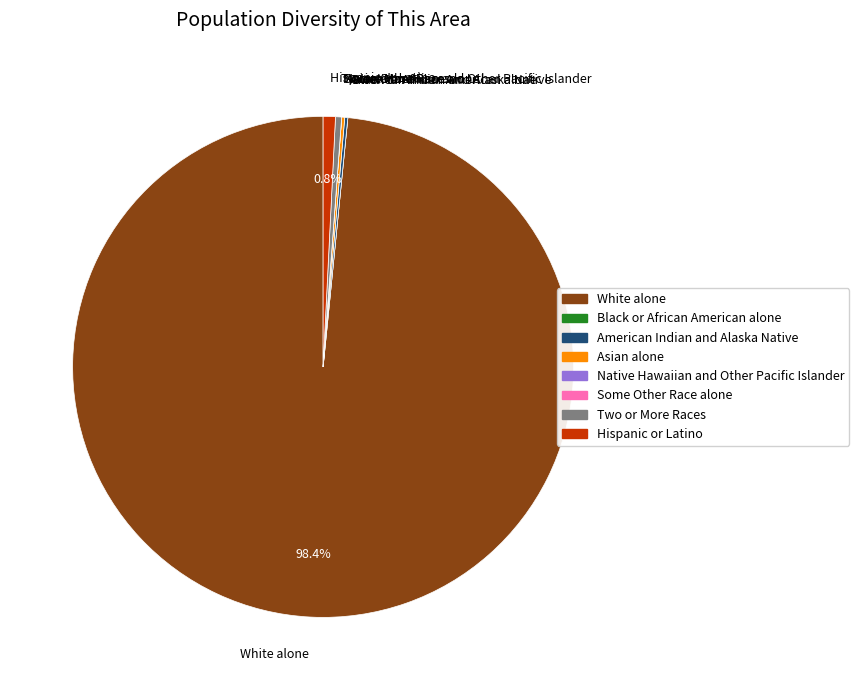

What is the largest slice in the pie chart?

White alone